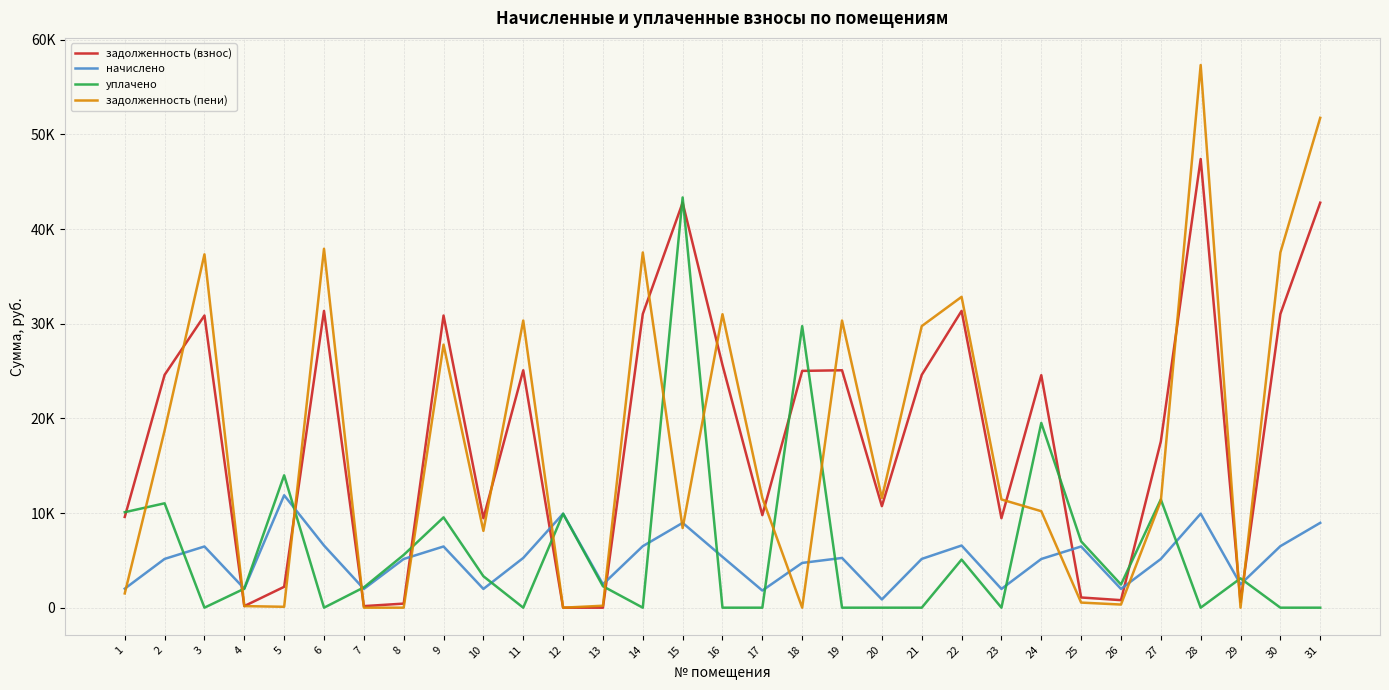

Which series has the largest total across all categories?

задолженность (взнос)